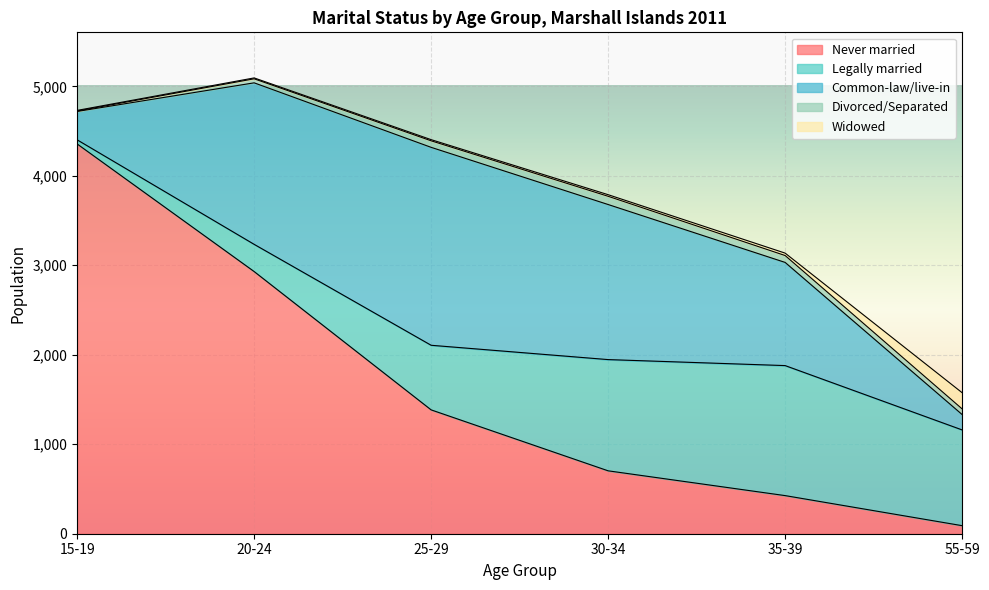

Which series has the widest spread of values?

Never married